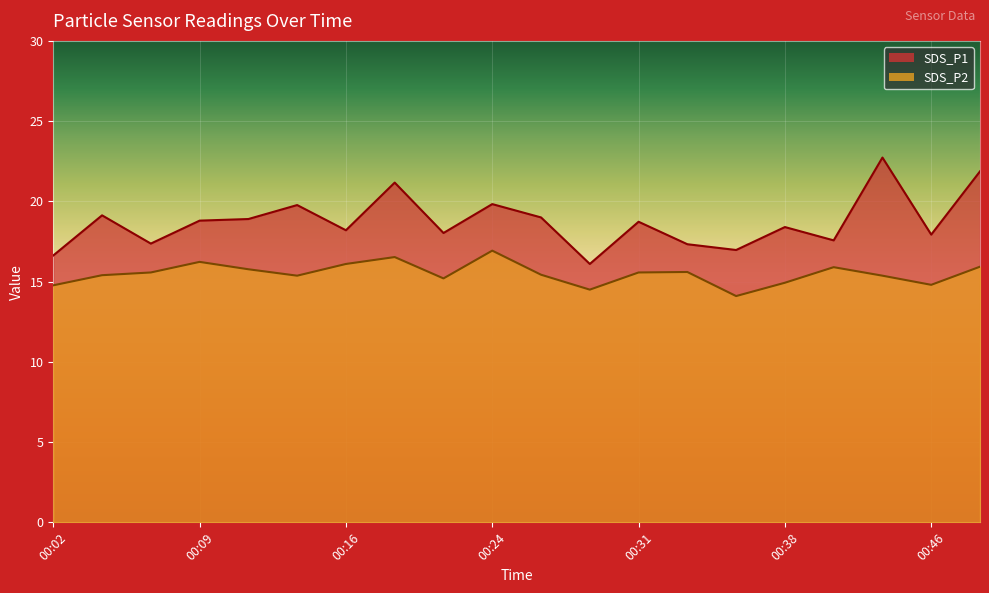

What is the sum of the SDS_P1 values at 00:33 and 00:16?

35.5